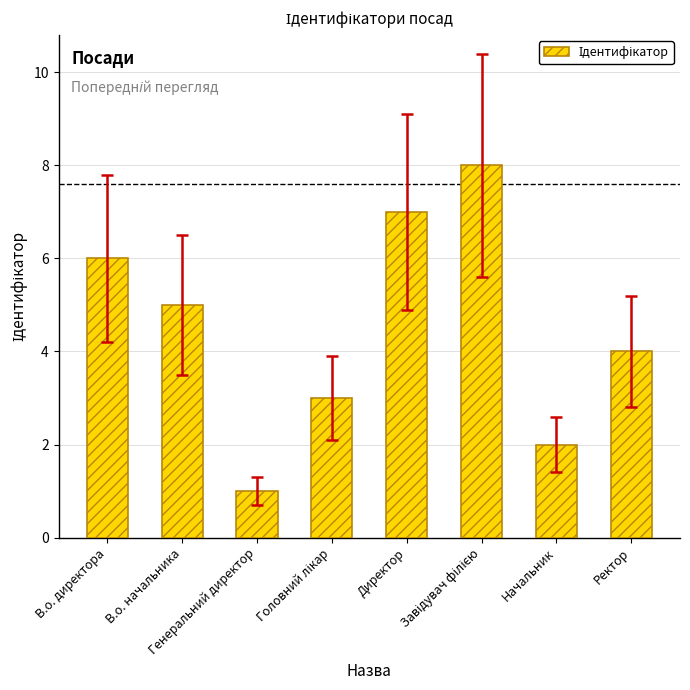

What is the difference between the maximum and minimum values?

7